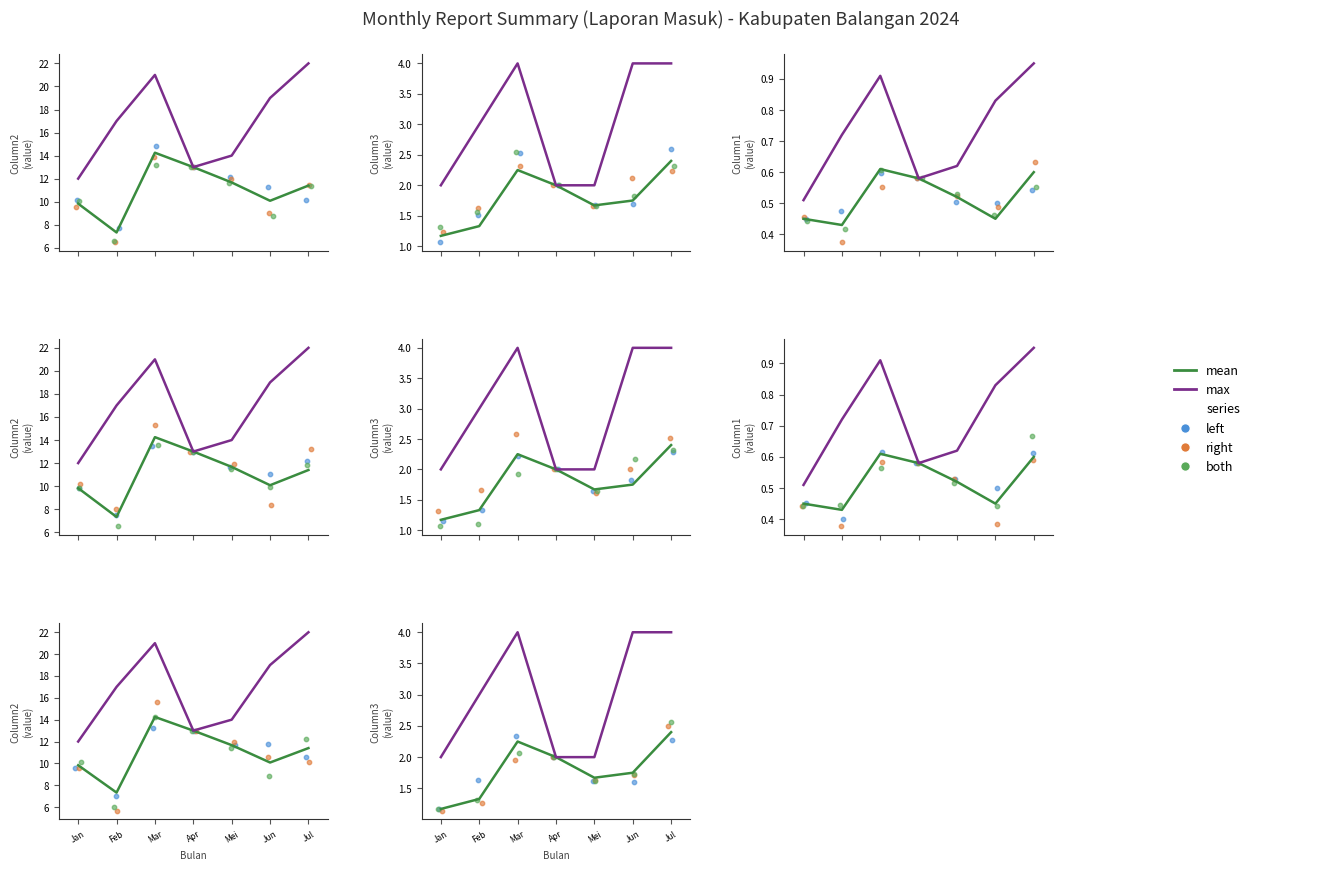

At how many categories does at least one series exceed 7?

7